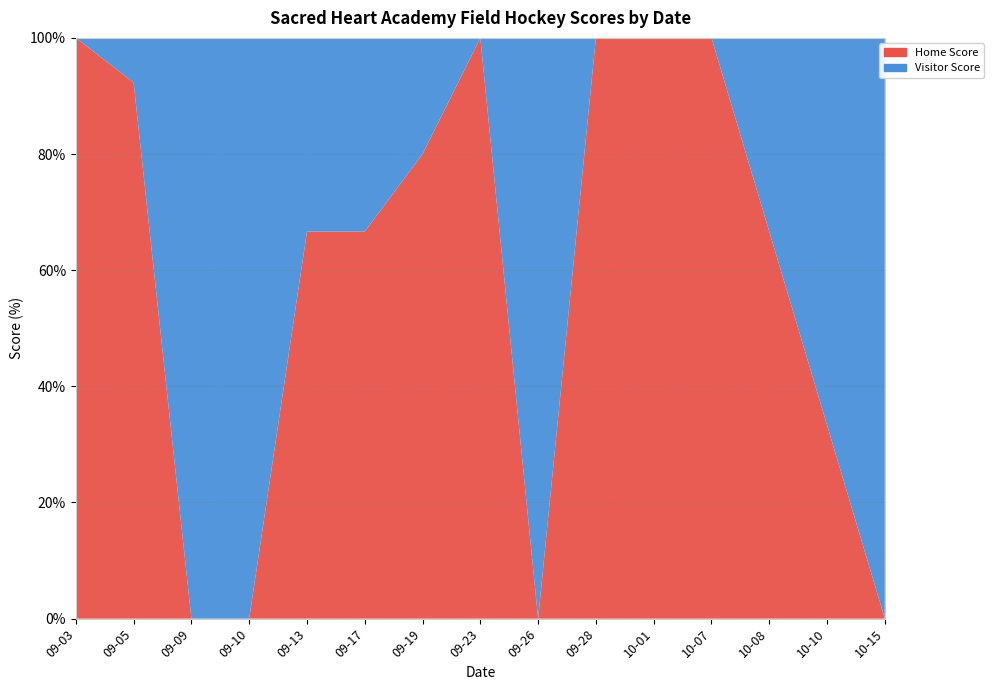

Reading right to left, what are all the values shown in this chart?

Home Score: 0	2	2	9	12	5	0	8	4	2	2	0	0	12	5
Visitor Score: 5	4	1	0	0	0	7	0	1	1	1	9	3	1	0